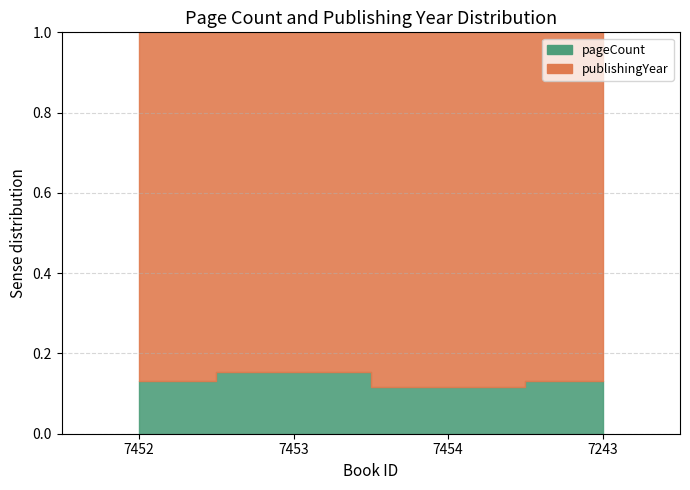

Count the number of categories in the chart.

4